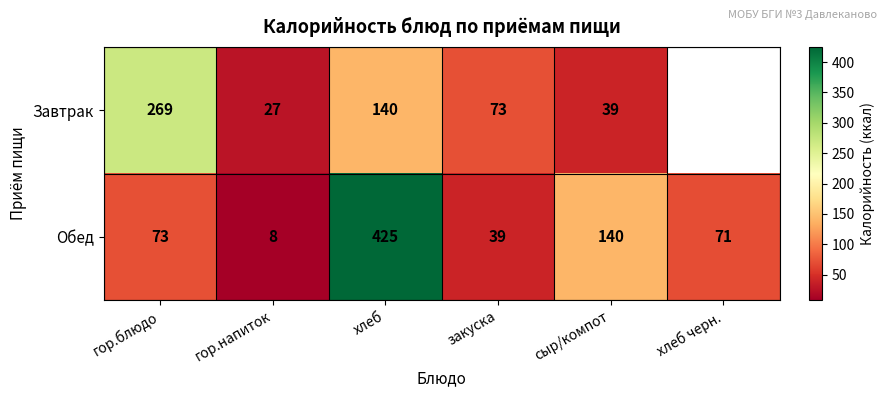

At сыр/компот, list the series in order from smallest to largest.

Завтрак, Обед